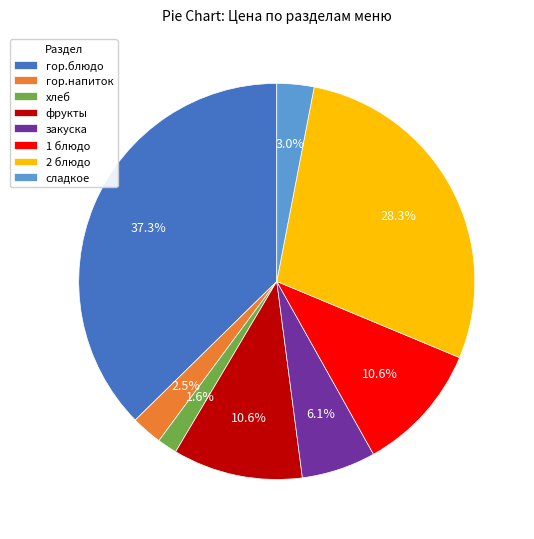

To the nearest percent, what portion does 1 блюдо represent?

11%